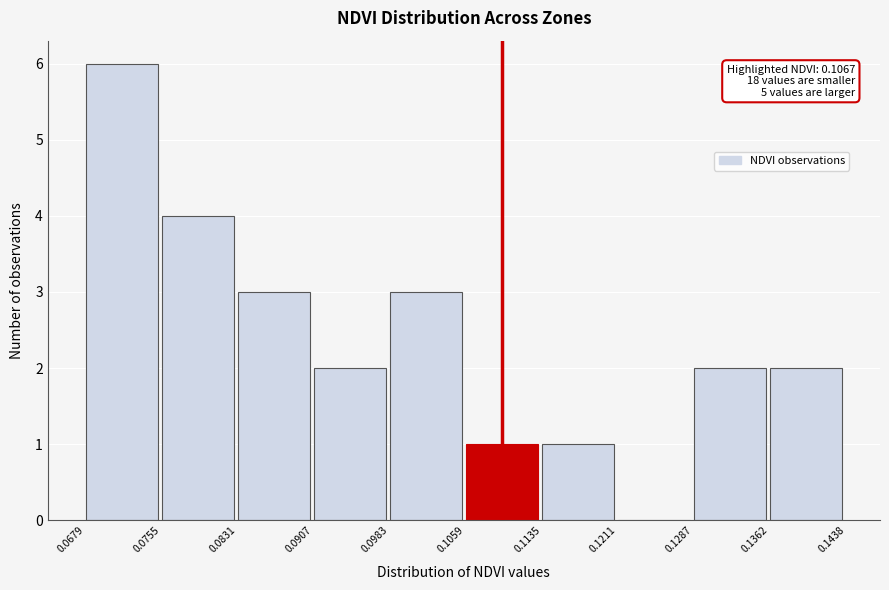

Which range on the x-axis has the tallest bar?

0.0679 to 0.0755